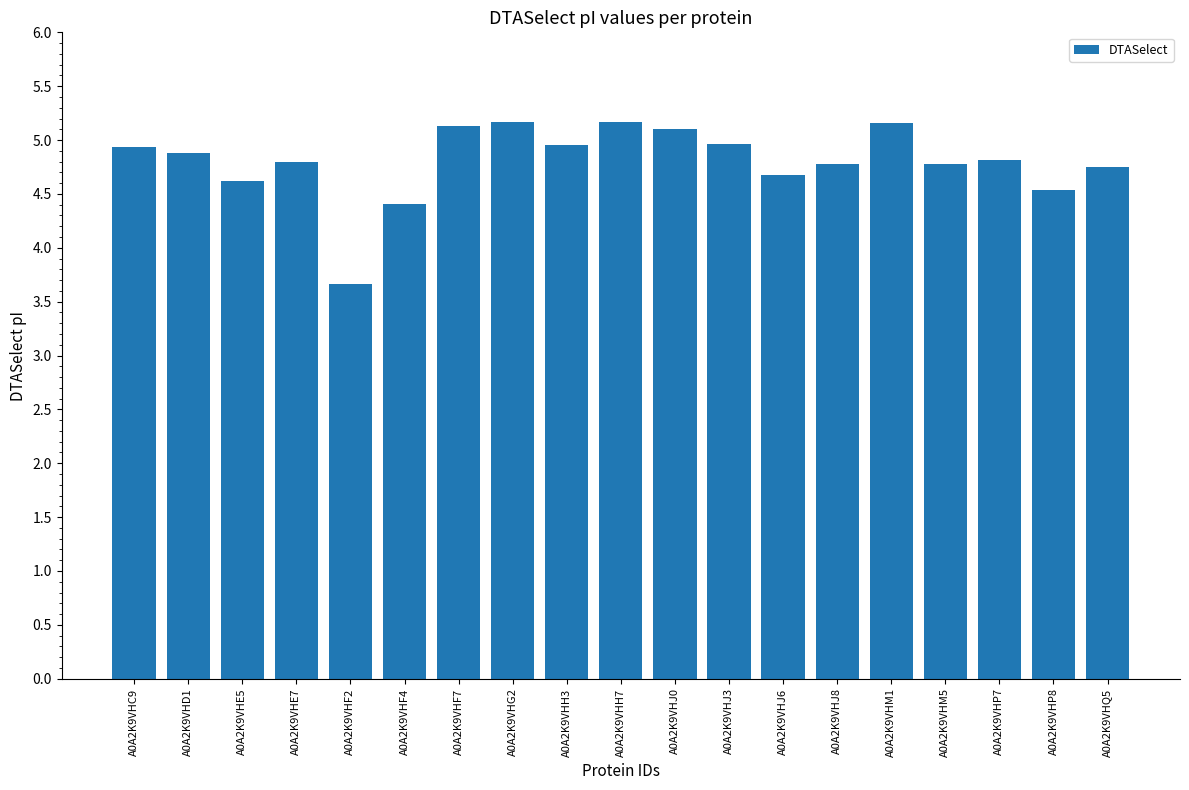

Is it true that the value at A0A2K9VHE5 is 1.7?

False